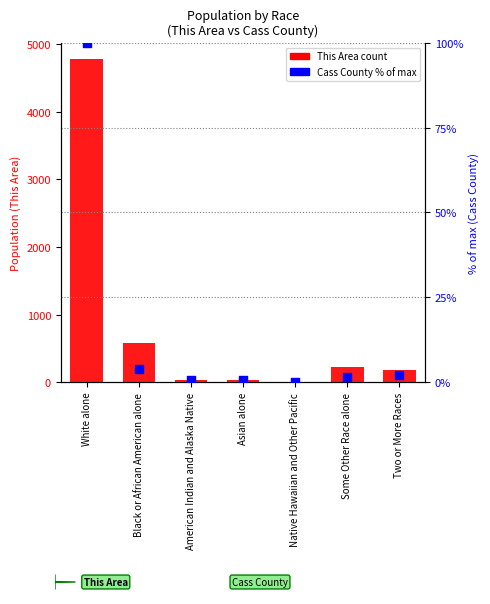

What is the total value across all series at American Indian and Alaska Native?

32.6